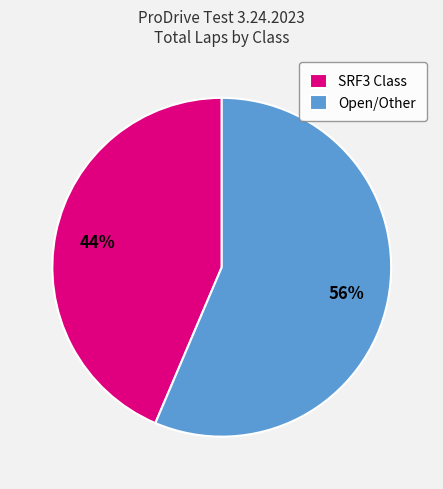

What percentage is the SRF3 Class slice, to the nearest percent?

44%